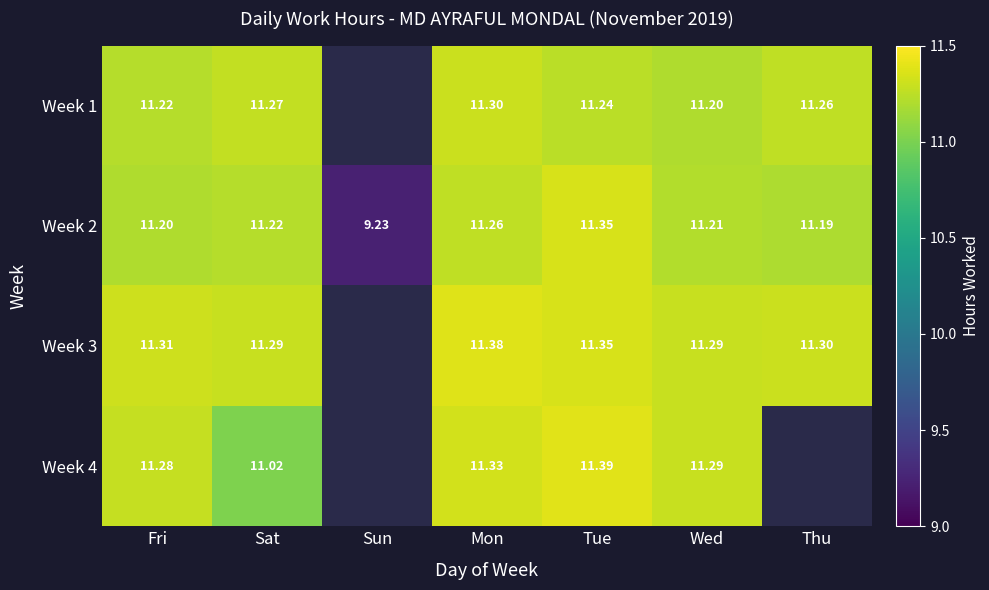

What is the difference between the highest and lowest values at Fri?

0.1